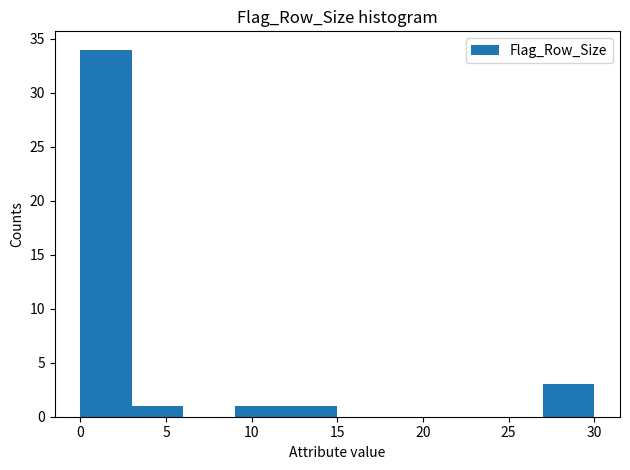

Reading left to right, transcribe this chart: for each bar, give the range it covers on the x-axis and its height. The values are not printed on the chart, so give them approximately, as read against the axis.

0 to 3: 34
3 to 6: 1
6 to 9: 0
9 to 12: 1
12 to 15: 1
15 to 18: 0
18 to 21: 0
21 to 24: 0
24 to 27: 0
27 to 30: 3